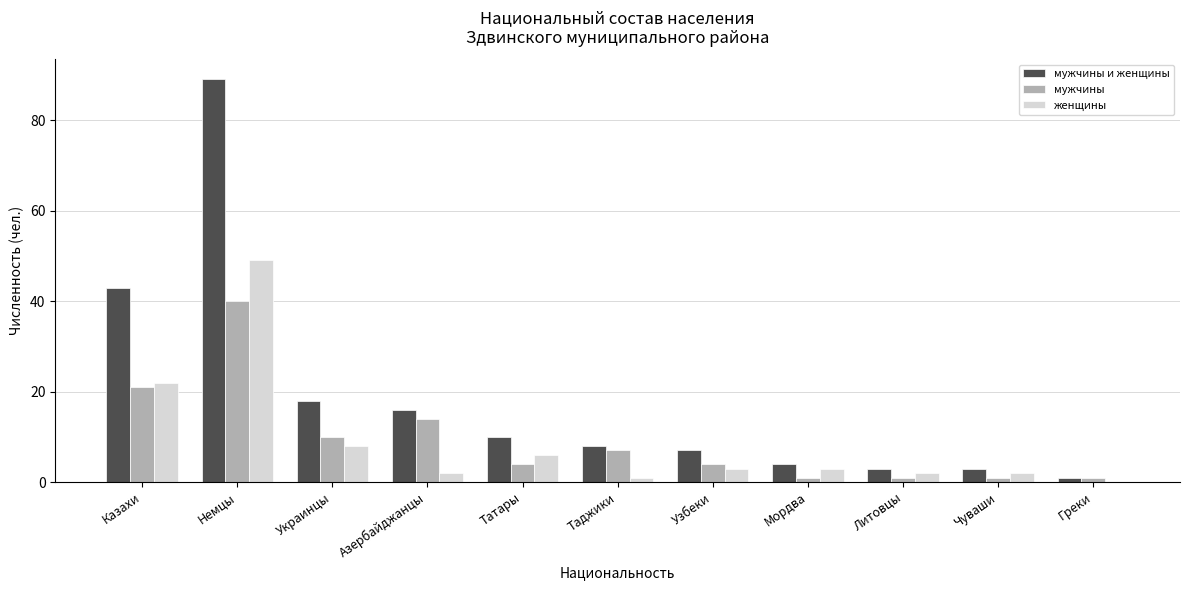

Is the value of мужчины и женщины at Греки greater than the value of женщины at Азербайджанцы?

No